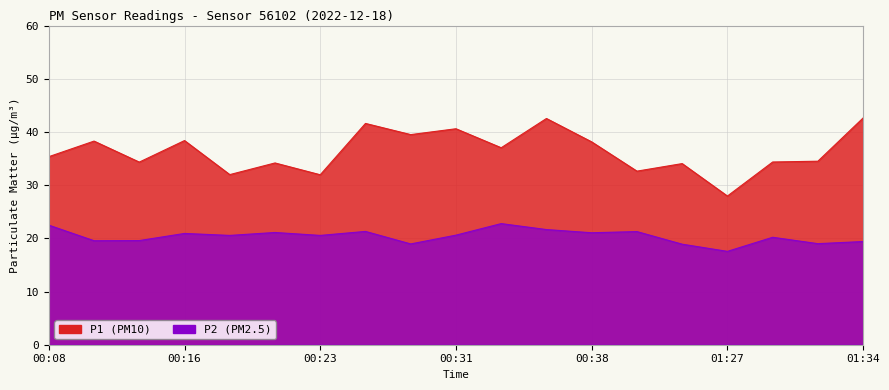

True or false: P2 and P1 intersect in this chart.

False